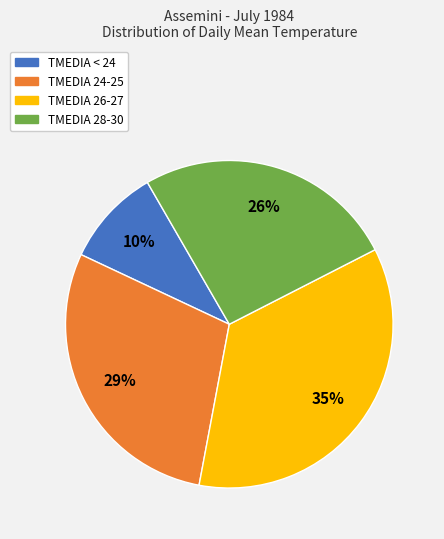

Does TMEDIA 24-25 account for over 50% of the chart?

No